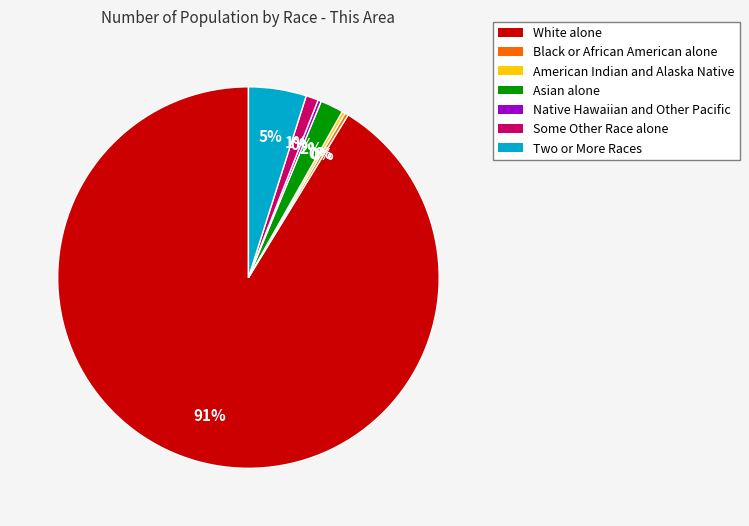

Approximately how many times larger is the value at Two or More Races compared to Asian alone?

2.5